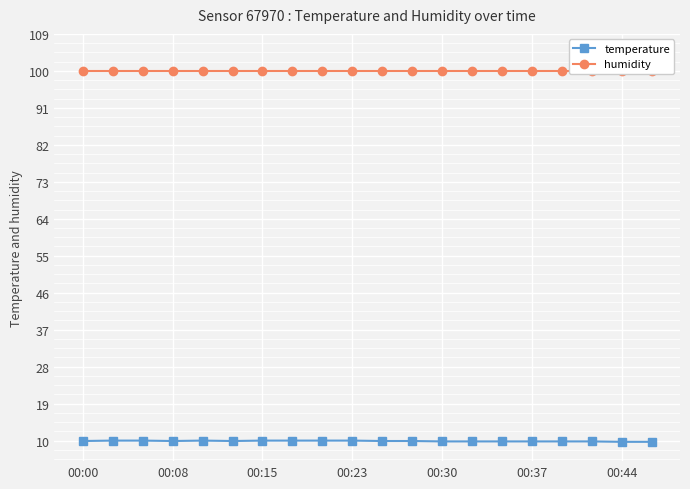

What is the maximum value for temperature?

10.0